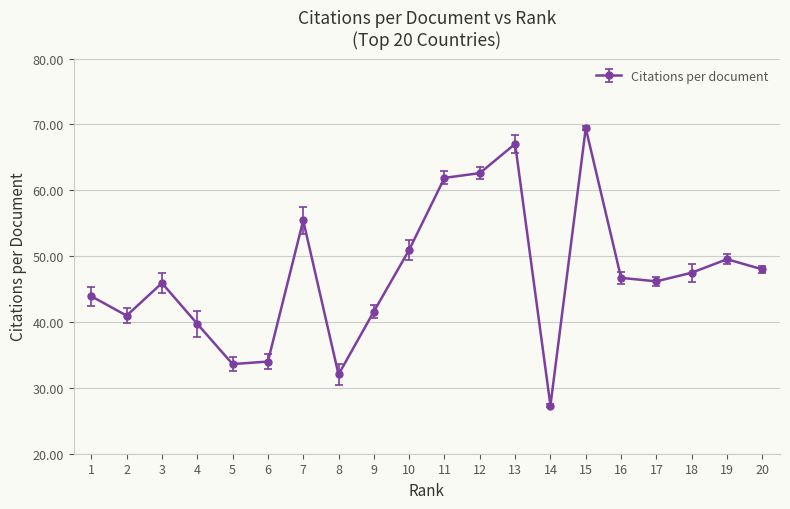

True or false: there are more than 0 points higher than both neighbors.

True